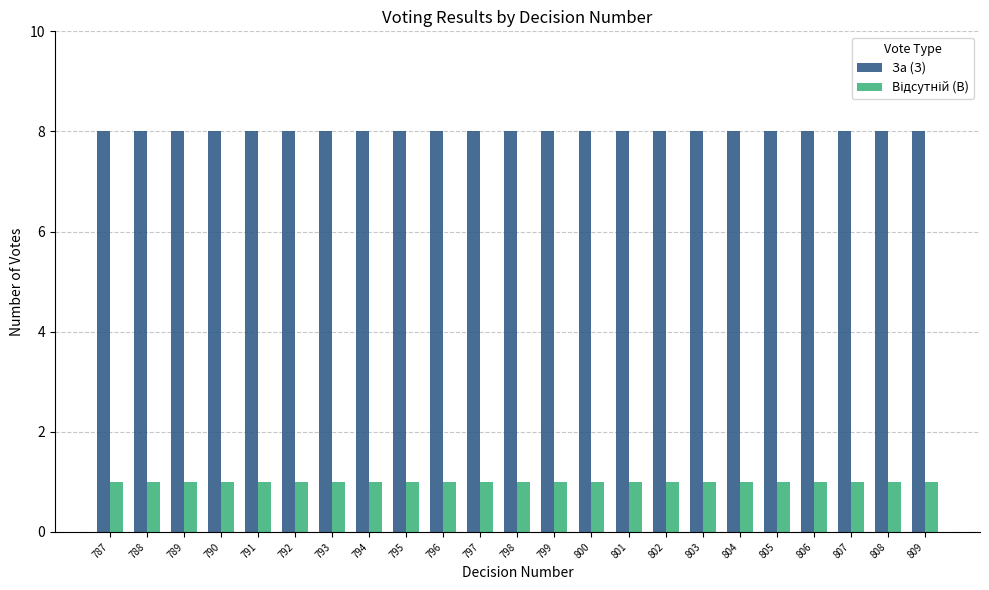

Which series has the largest total across all categories?

За (З)